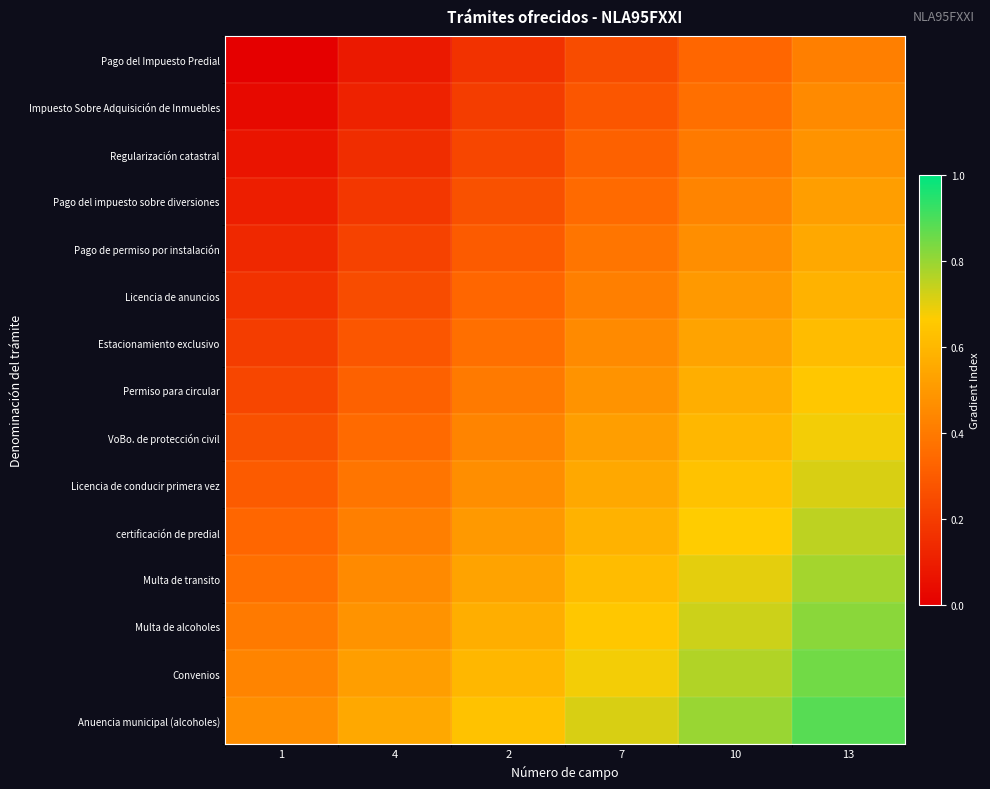

Reading left to right, list all the values displayed in this chart.

Pago del Impuesto Predial: 1=0.0	4=0.1	2=0.2	7=0.2	10=0.3	13=0.4
Impuesto Sobre Adquisición de Inmuebles: 1=0.0	4=0.1	2=0.2	7=0.3	10=0.4	13=0.5
Regularización catastral: 1=0.1	4=0.1	2=0.2	7=0.3	10=0.4	13=0.5
Pago del impuesto sobre diversiones: 1=0.1	4=0.2	2=0.3	7=0.3	10=0.4	13=0.5
Pago de permiso por instalación: 1=0.1	4=0.2	2=0.3	7=0.4	10=0.5	13=0.6
Licencia de anuncios: 1=0.2	4=0.2	2=0.3	7=0.4	10=0.5	13=0.6
Estacionamiento exclusivo: 1=0.2	4=0.3	2=0.4	7=0.5	10=0.5	13=0.6
Permiso para circular: 1=0.2	4=0.3	2=0.4	7=0.5	10=0.6	13=0.7
VoBo. de protección civil: 1=0.3	4=0.3	2=0.4	7=0.5	10=0.6	13=0.7
Licencia de conducir primera vez: 1=0.3	4=0.4	2=0.5	7=0.6	10=0.6	13=0.7
certificación de predial: 1=0.3	4=0.4	2=0.5	7=0.6	10=0.7	13=0.8
Multa de transito: 1=0.4	4=0.5	2=0.5	7=0.6	10=0.7	13=0.8
Multa de alcoholes: 1=0.4	4=0.5	2=0.6	7=0.7	10=0.7	13=0.8
Convenios: 1=0.4	4=0.5	2=0.6	7=0.7	10=0.8	13=0.8
Anuencia municipal (alcoholes): 1=0.5	4=0.6	2=0.6	7=0.7	10=0.8	13=0.9